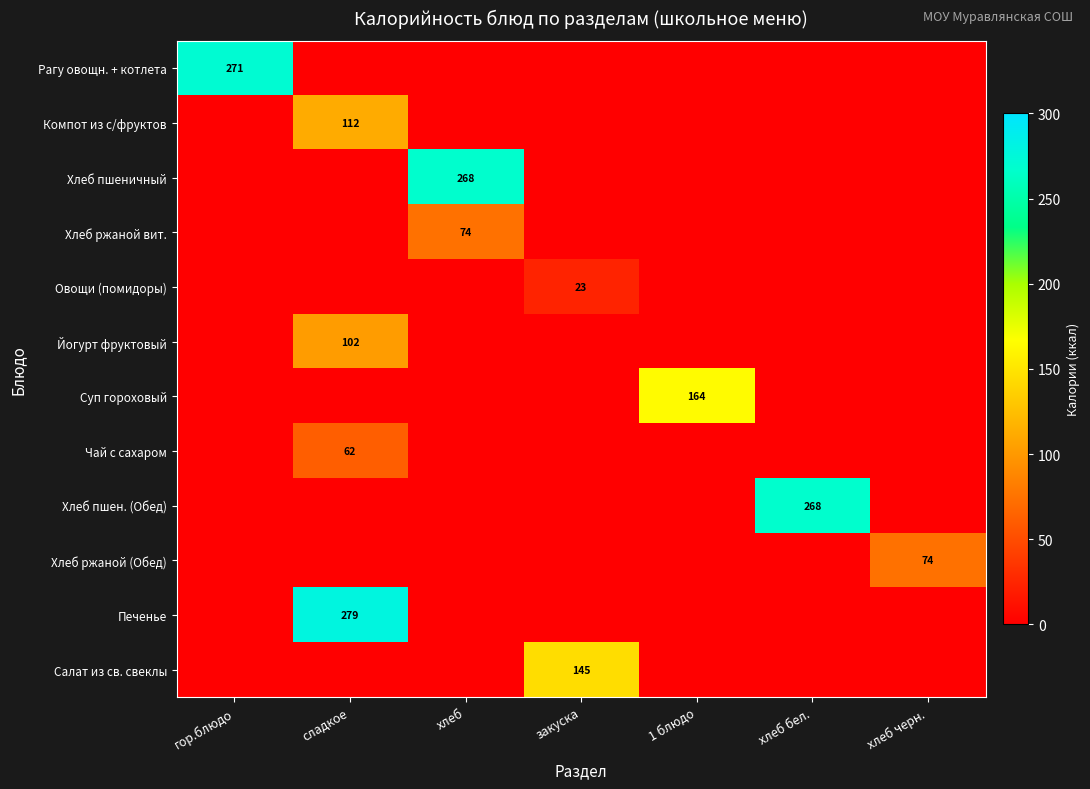

Which series changed the most between закуска and 1 блюдо?

Суп гороховый